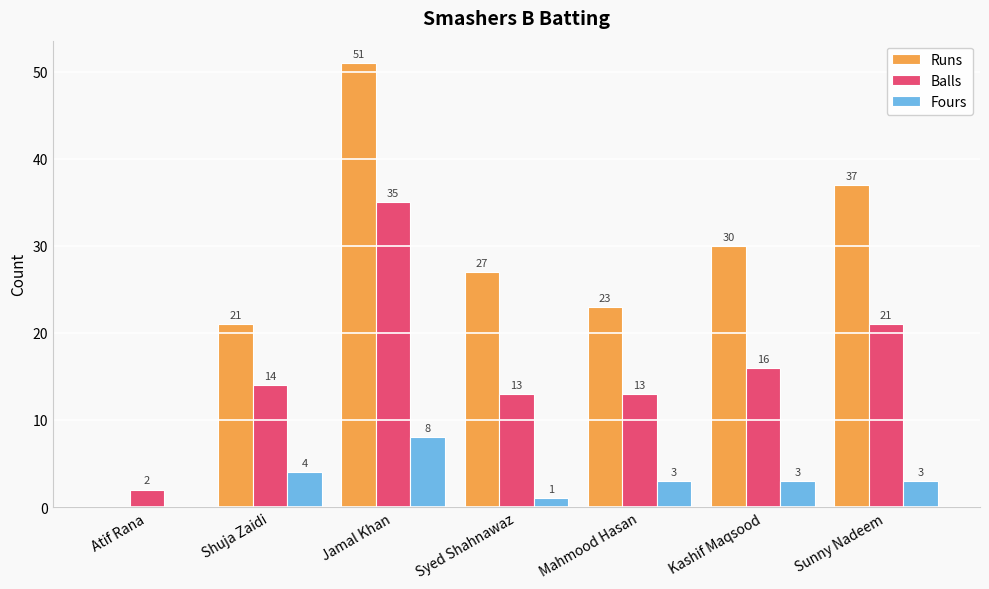

Does the chart contain stacked bars?

No